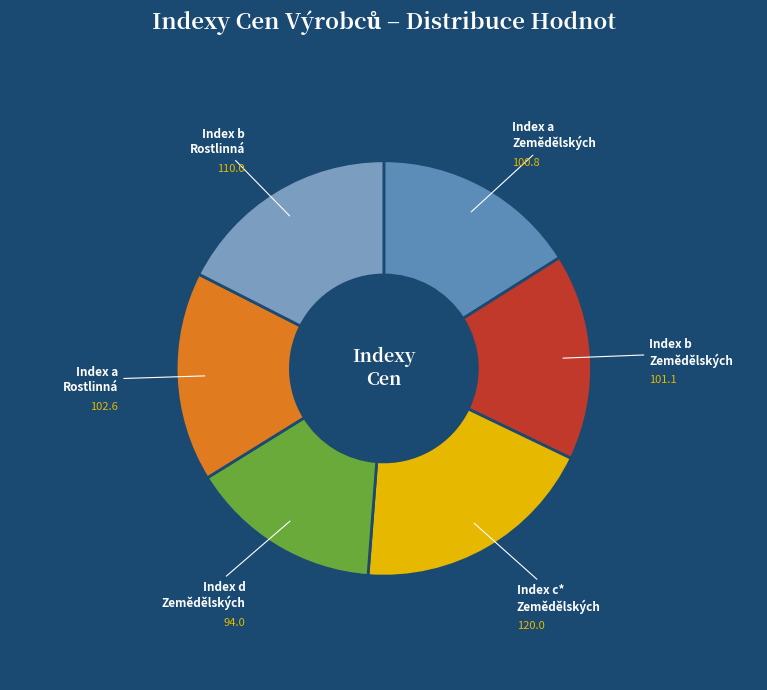

What is the ratio of the value at Index b Rostlinná to the value at Index a Rostlinná?

1.1